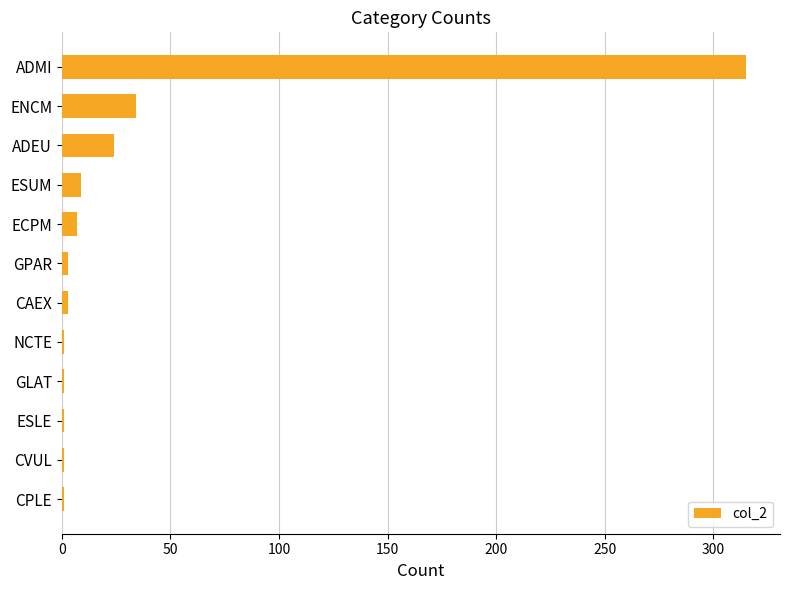

How many bars are there in total?

12